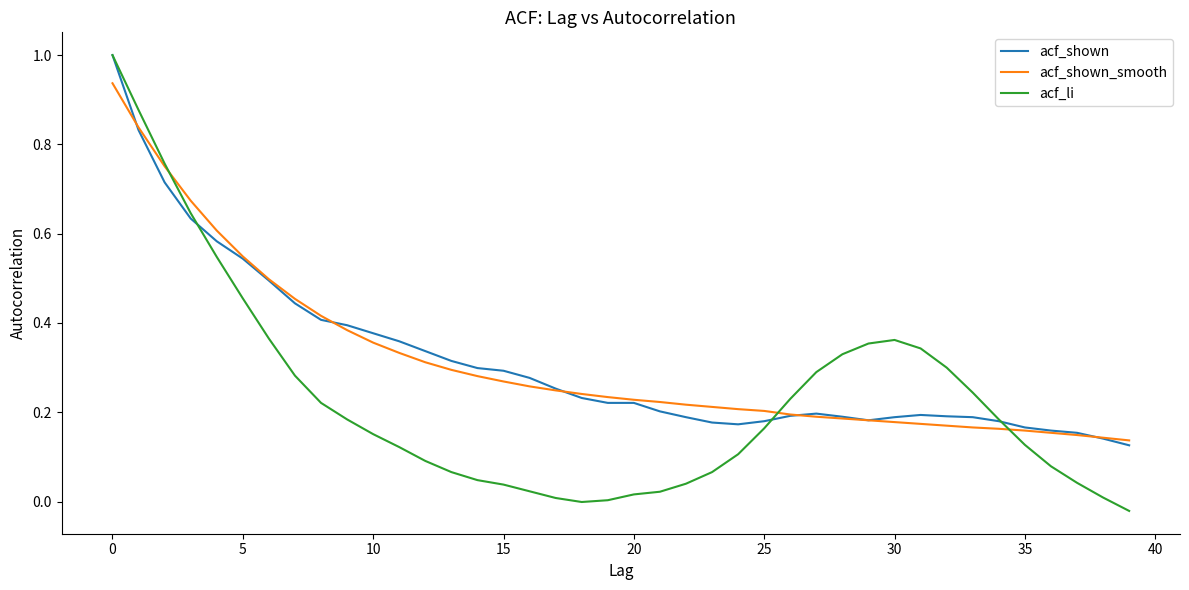

True or false: acf_li and acf_shown_smooth intersect in this chart.

True